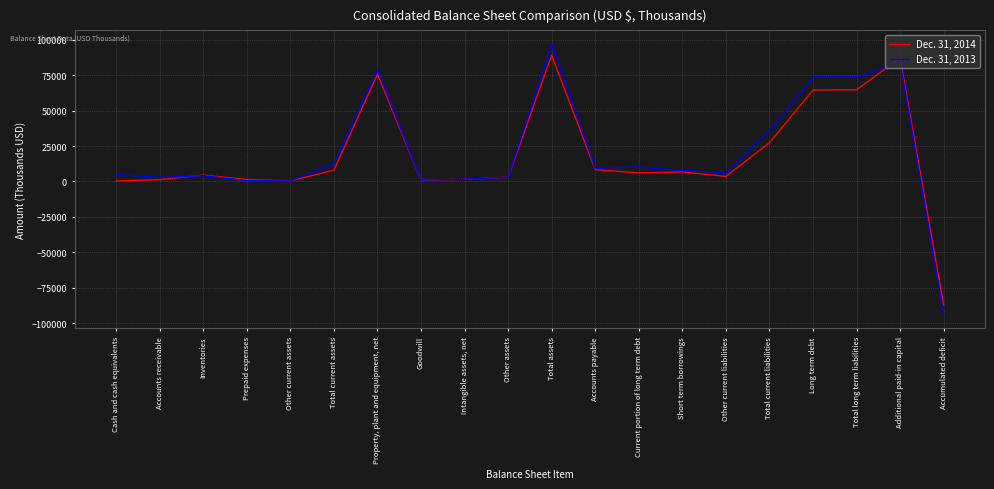

What is the smallest value displayed?

-94246